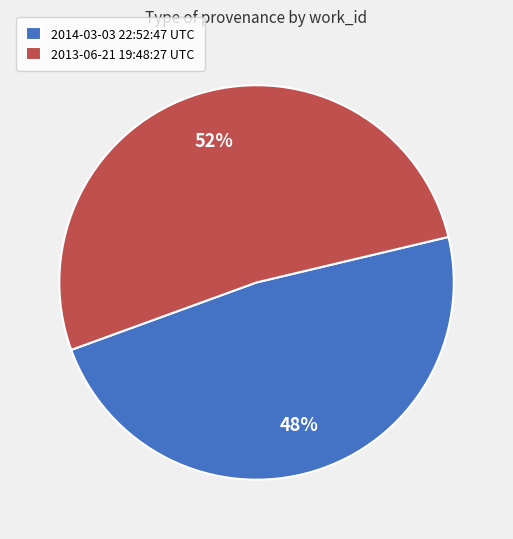

Is 2014-03-03 22:52:47 UTC the majority of the pie?

No